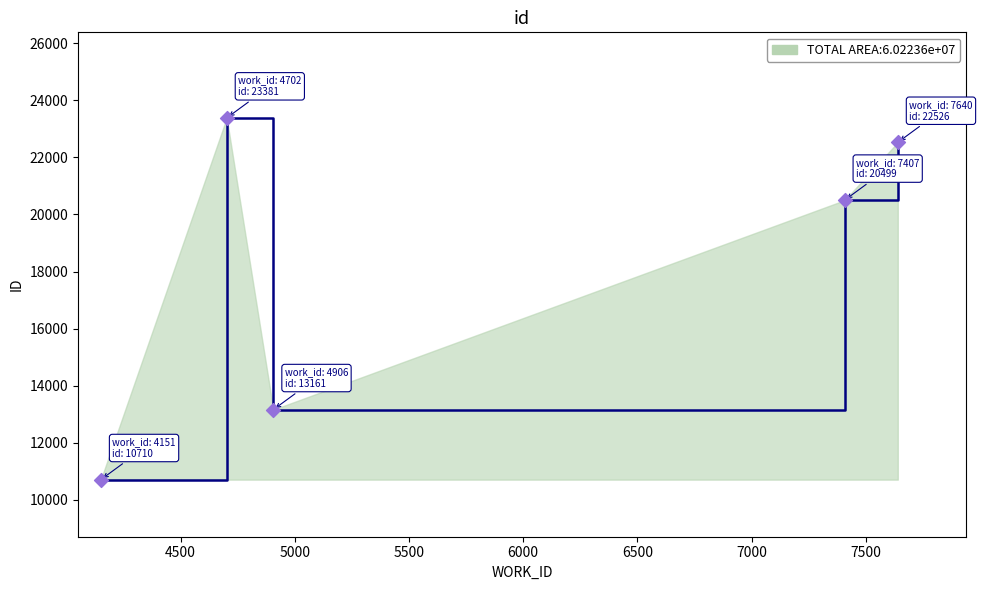

How many interior local valleys (lower than both neighbors) does the data have?

1